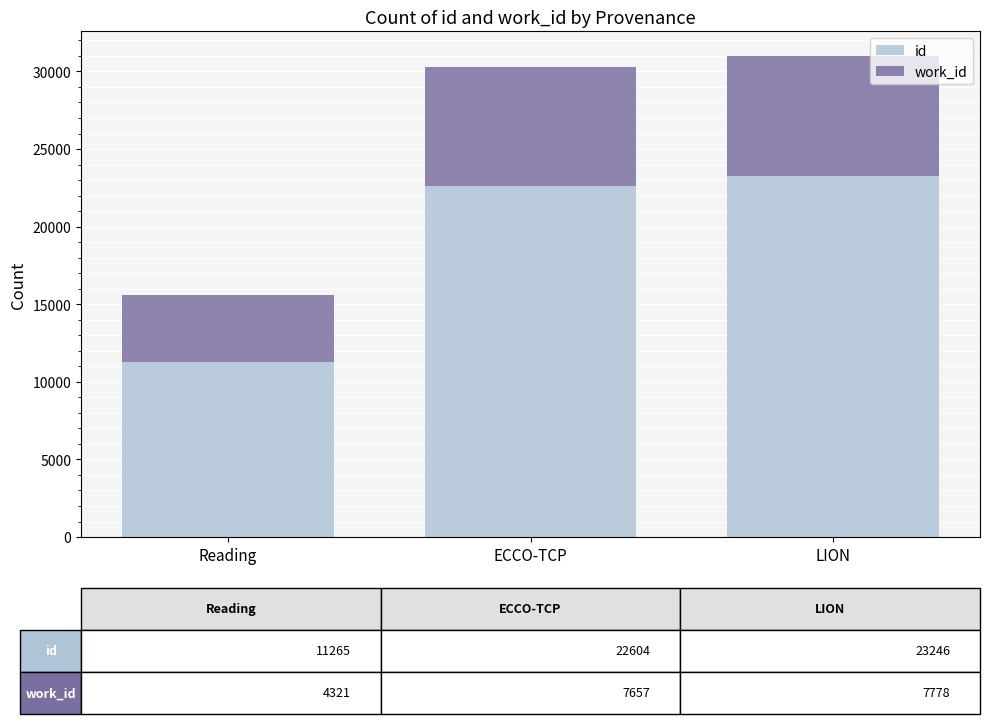

Reading left to right, what are the values for id?

Reading=11265	ECCO-TCP=22604	LION=23246